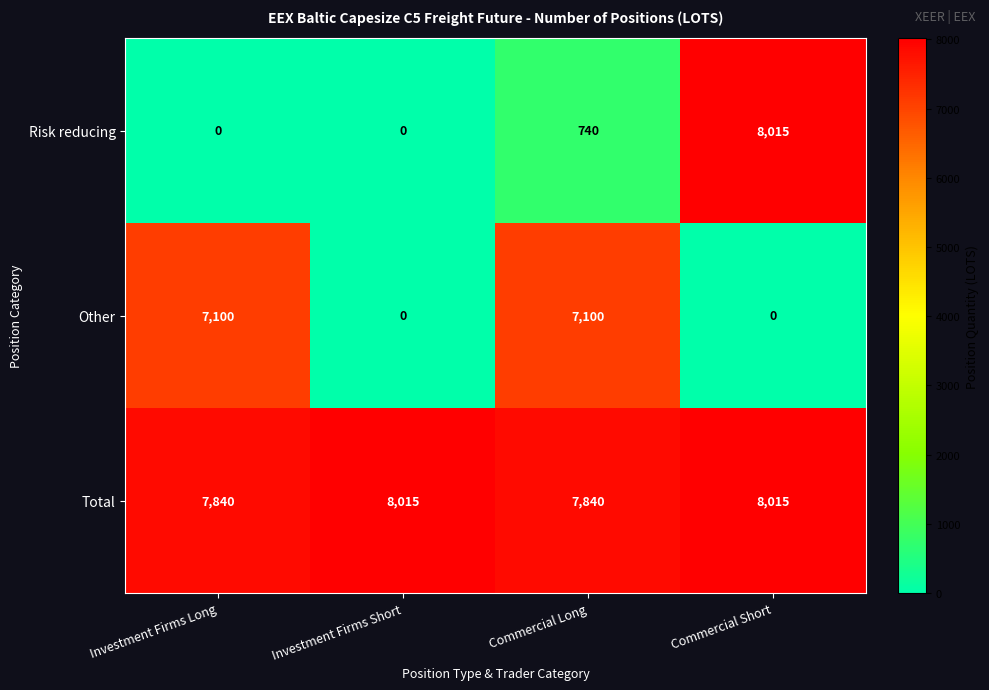

Reading right to left, transcribe all the data shown in this chart.

Risk reducing: Commercial Short=8015	Commercial Long=740	Investment Firms Short=0	Investment Firms Long=0
Other: Commercial Short=0	Commercial Long=7100	Investment Firms Short=0	Investment Firms Long=7100
Total: Commercial Short=8015	Commercial Long=7840	Investment Firms Short=8015	Investment Firms Long=7840